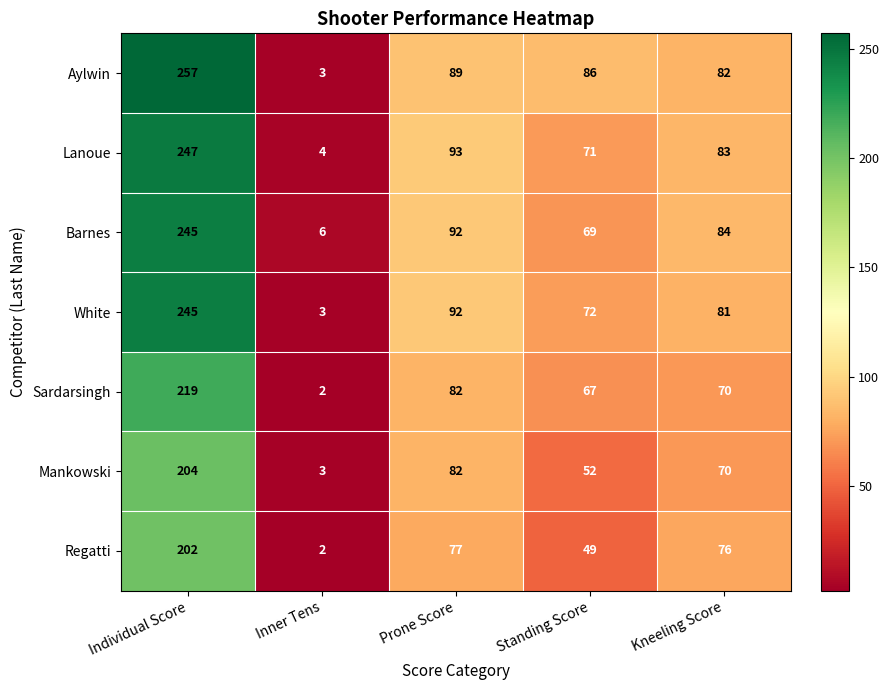

True or false: Regatti has a value of 77 at Individual Score.

False